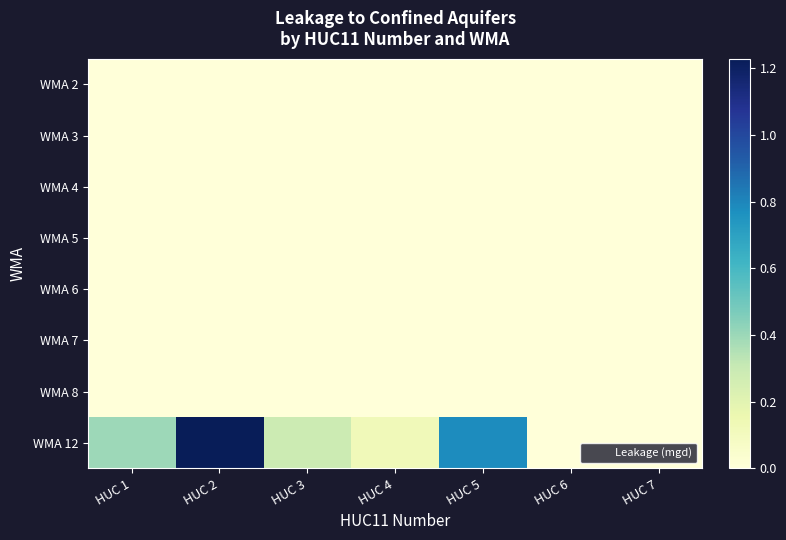

Rank the series at HUC 5 from lowest to highest value.

WMA 2, WMA 3, WMA 4, WMA 5, WMA 6, WMA 7, WMA 8, WMA 12